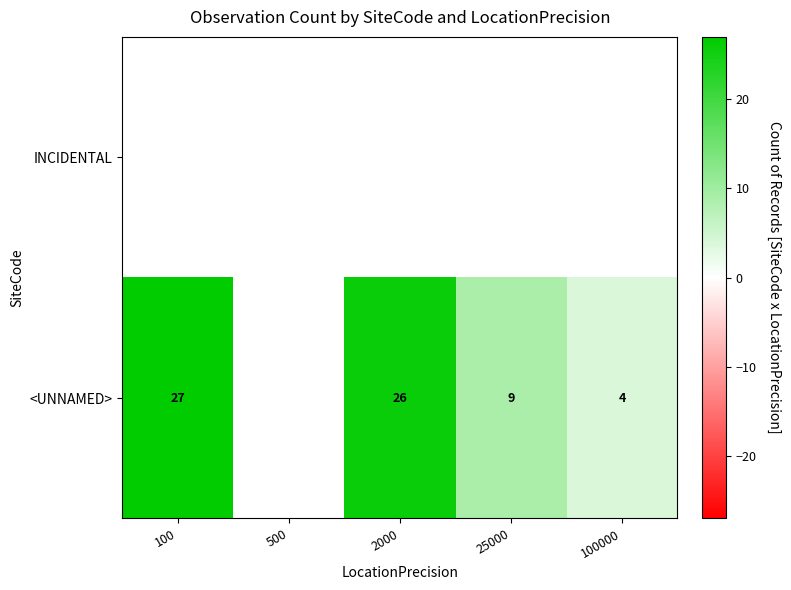

The <UNNAMED> series shows 39 at 2000. True or false?

False